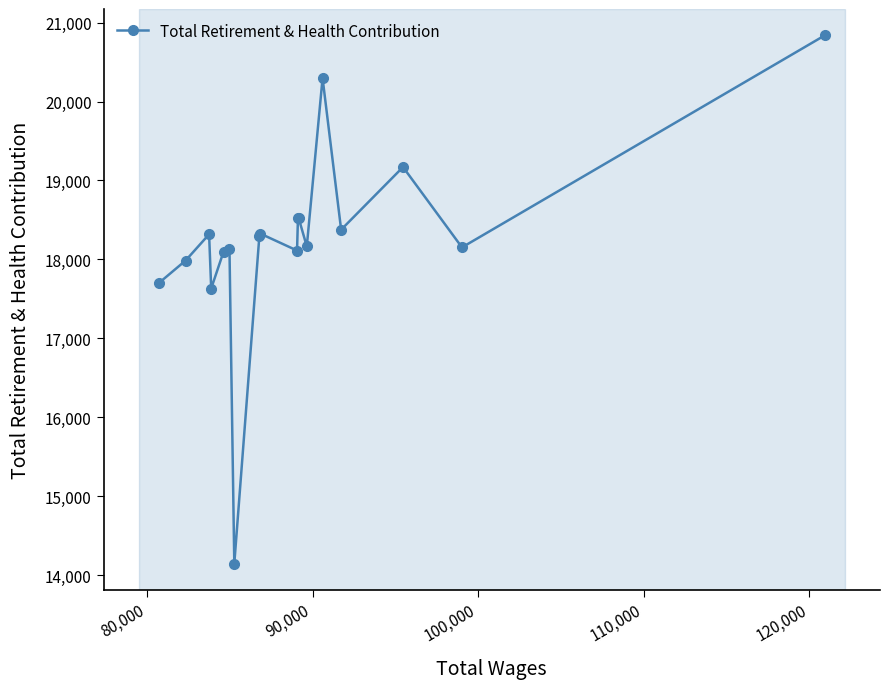

What is the sum of all values?

328789